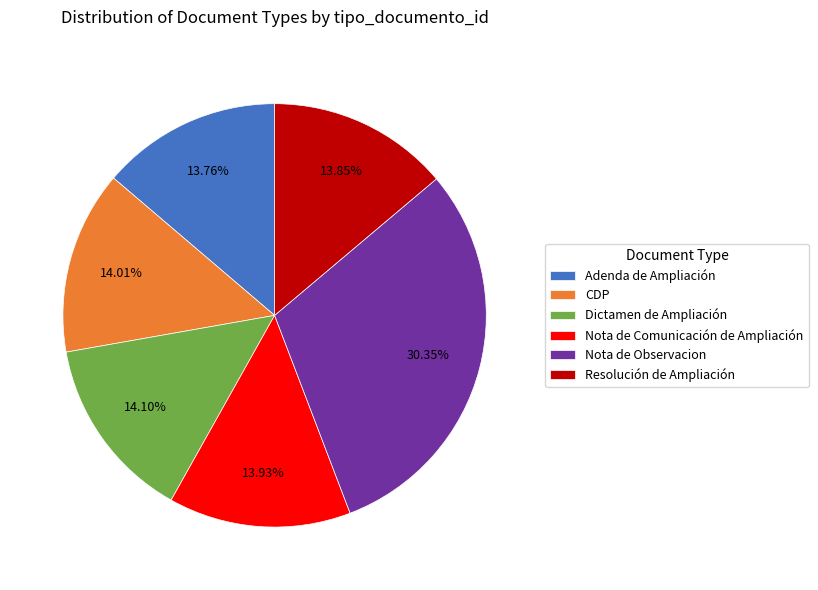

Which category has the biggest portion of the pie?

Nota de Observacion